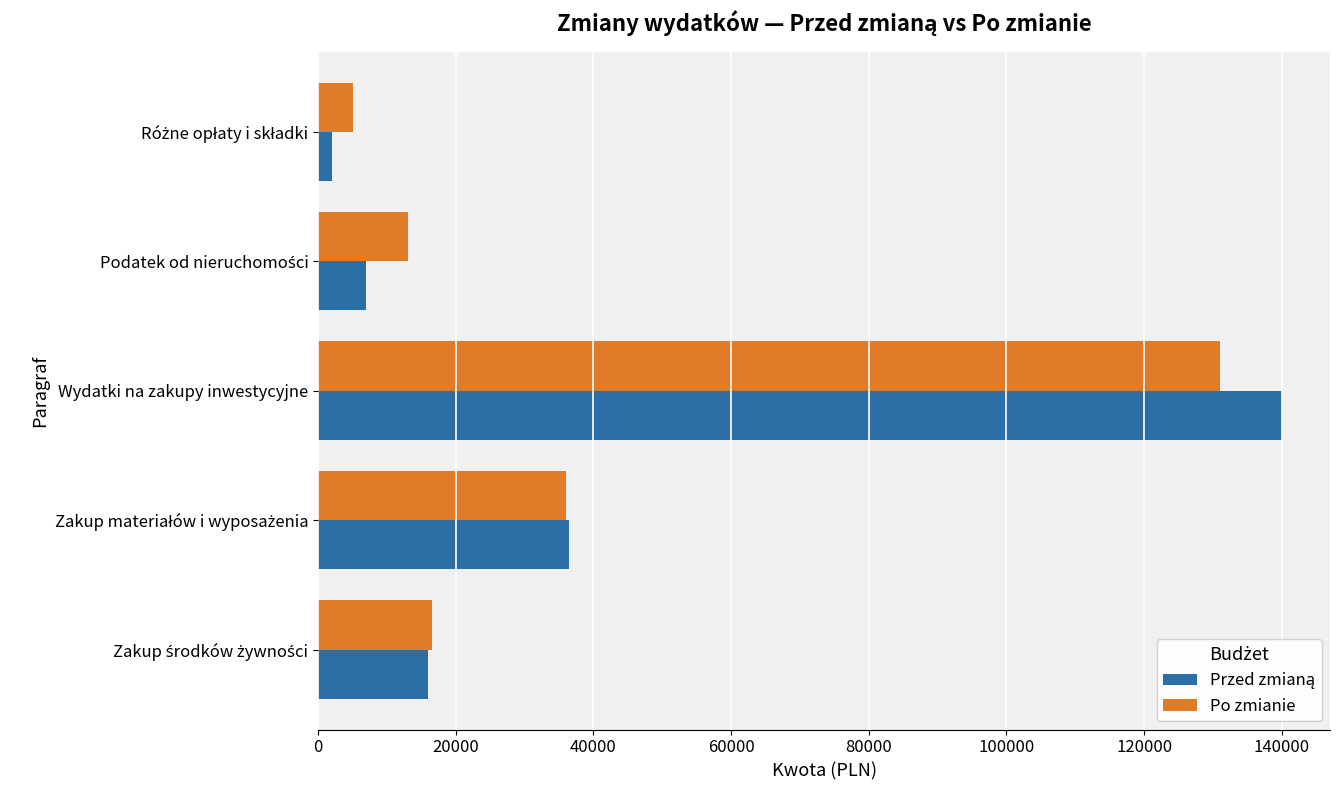

What is the highest value of the Po zmianie series?

131000